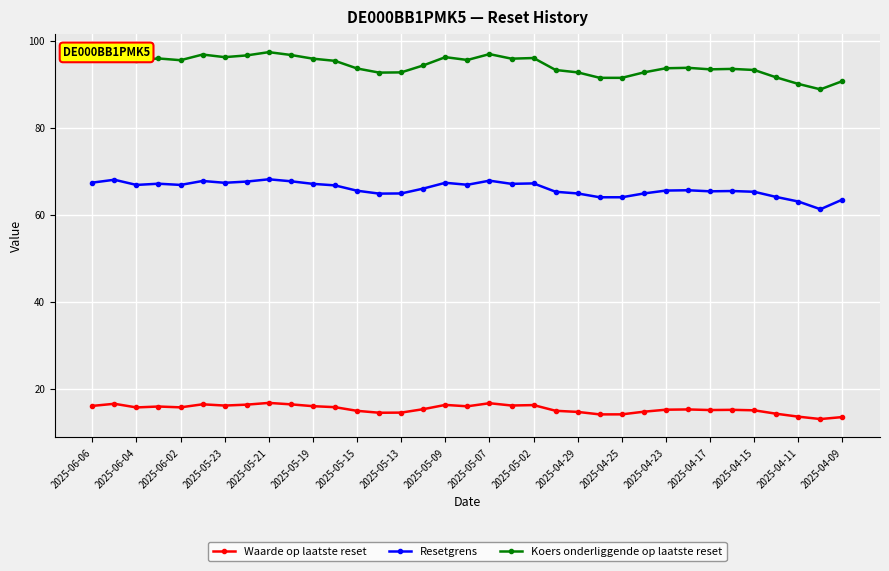

What is the difference between the maximum and minimum values in the Resetgrens series?

6.9